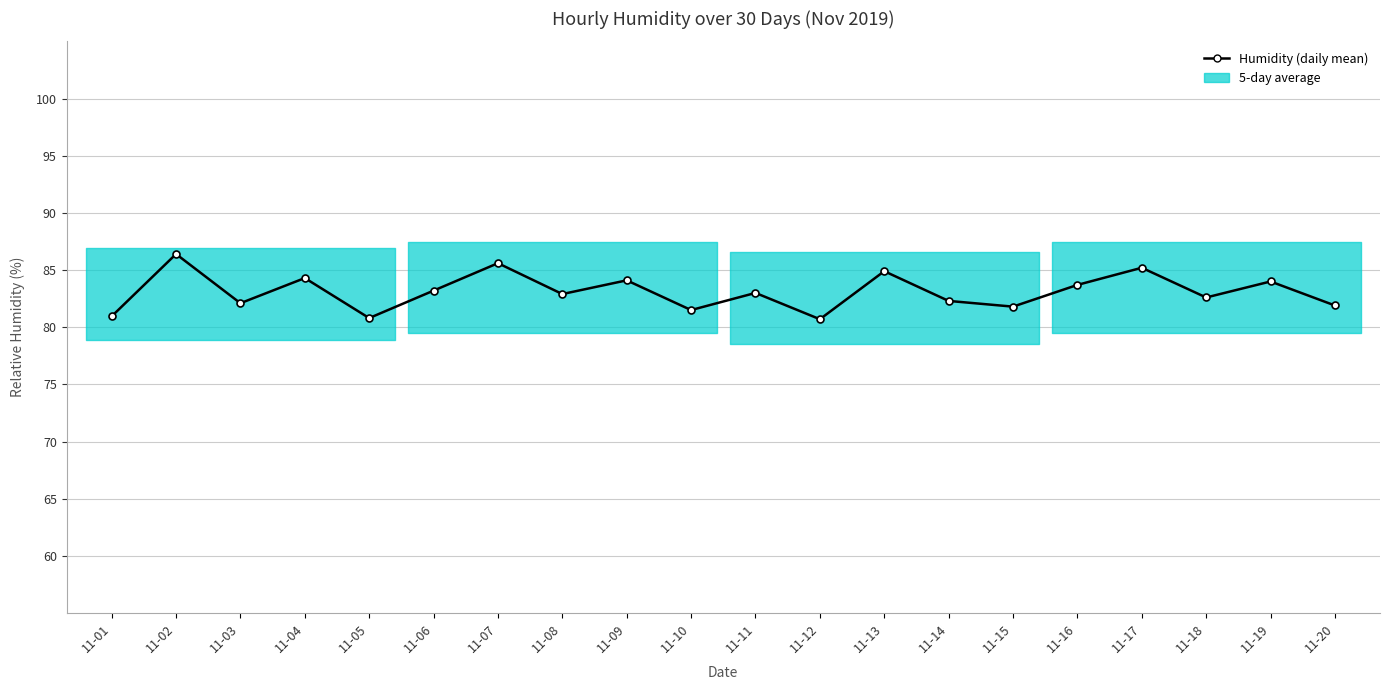

Is this an area chart (filled region under the line)?

No